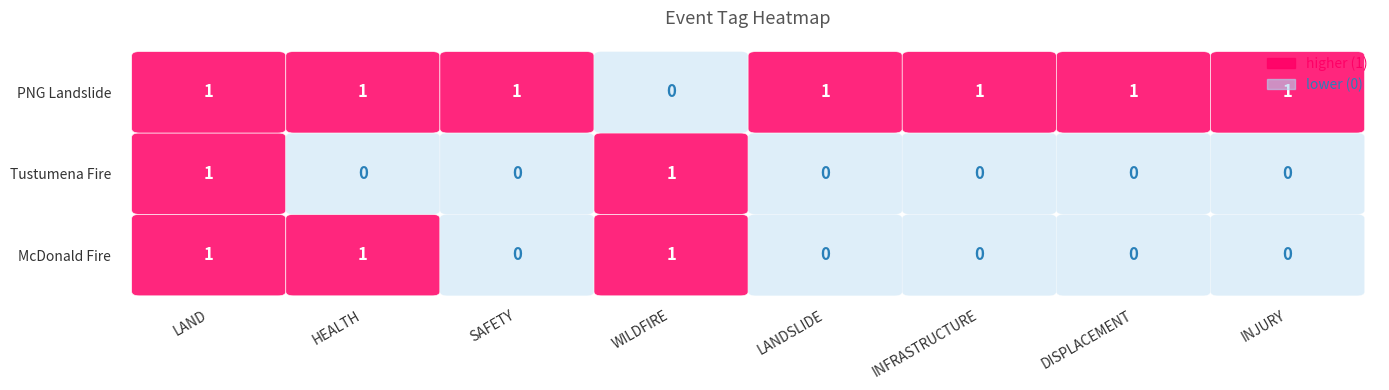

Reading left to right, what are all the values shown in this chart?

LAND: 1	1	1
HEALTH: 1	0	1
SAFETY: 0	0	1
WILDFIRE: 1	1	0
LANDSLIDE: 0	0	1
INFRASTRUCTURE: 0	0	1
DISPLACEMENT: 0	0	1
INJURY: 0	0	1